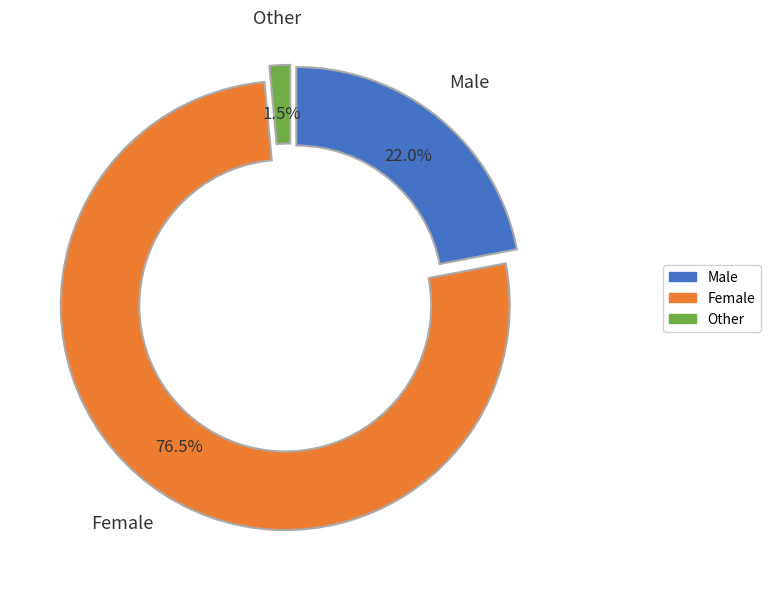

What percentage is the Male slice, to the nearest percent?

22%